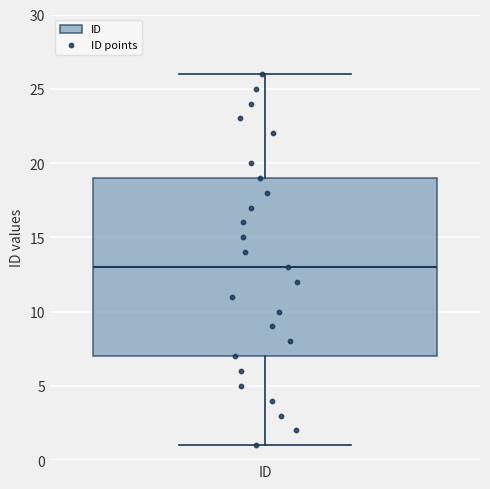

Transcribe this box plot: give where the median line is, the range the box spans, and where the two whiskers end, as read against the y-axis. The values are not printed on the chart, so give them approximately, as read against the axis.

median 13, box 7 to 19, whiskers 1 to 26